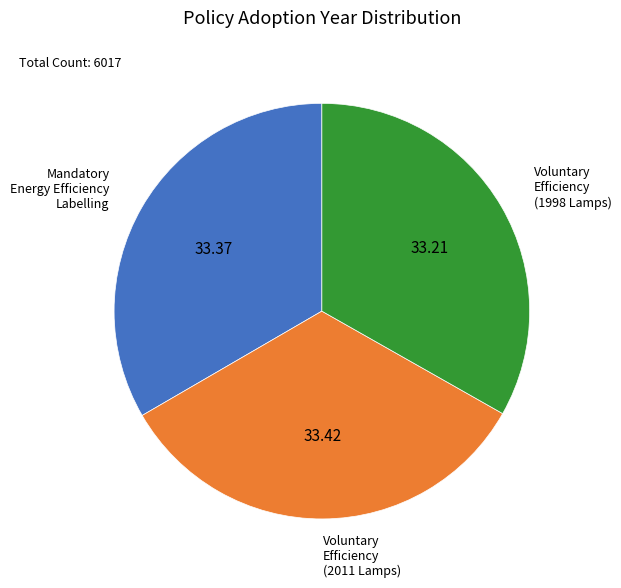

Is there a majority slice in this chart?

No